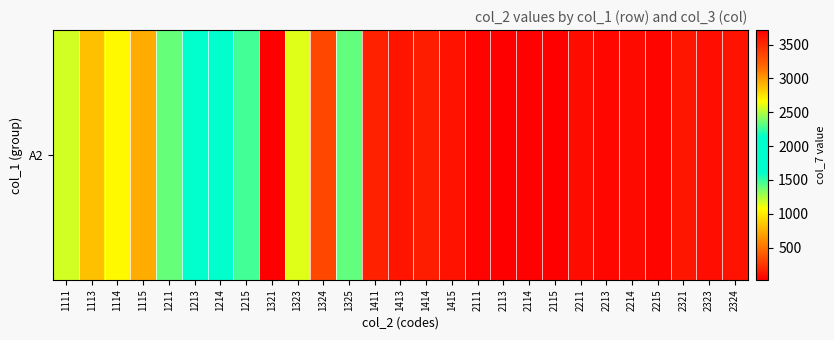

Rank the categories by value from lowest to highest.

2115, 2113, 2114, 2111, 2215, 2213, 2214, 2211, 2323, 1415, 2324, 1413, 2321, 1414, 1411, 1115, 1113, 1114, 1111, 1215, 1213, 1214, 1325, 1211, 1323, 1324, 1321